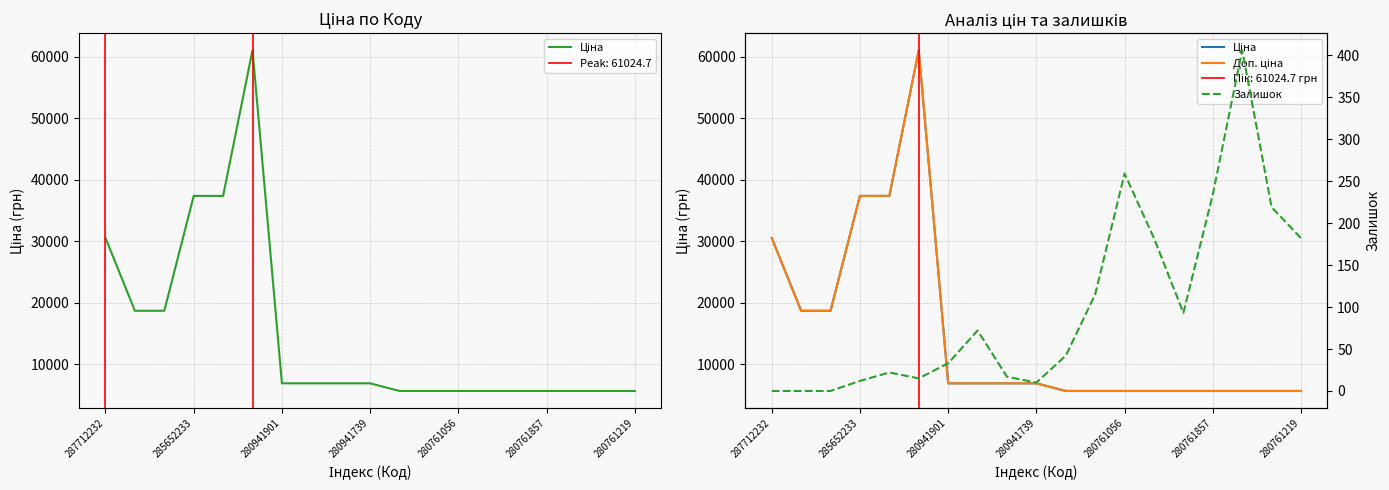

Is it true that Ціна equals 6879.5 at 280941739?

True